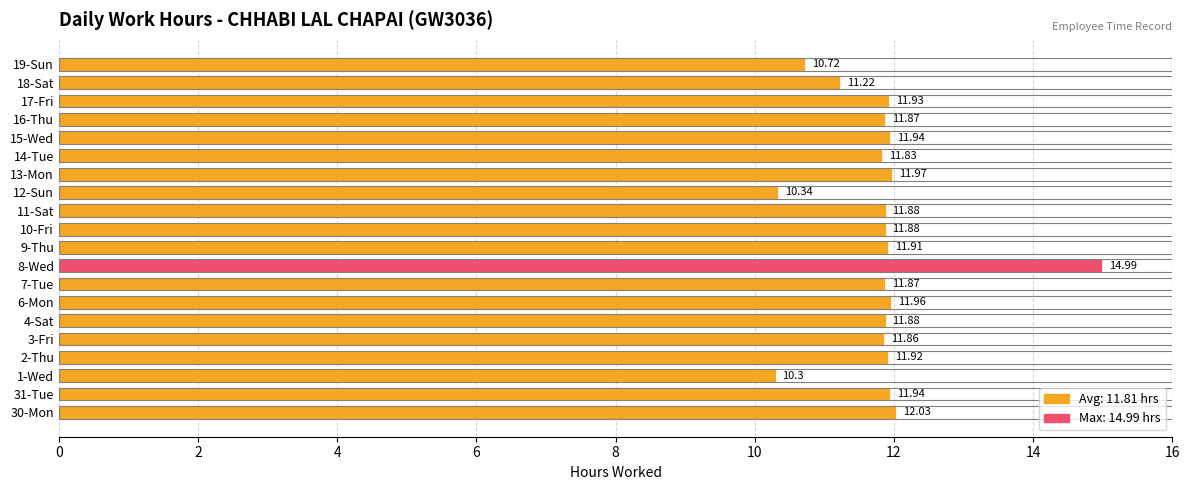

What is the sum of all values?

236.2